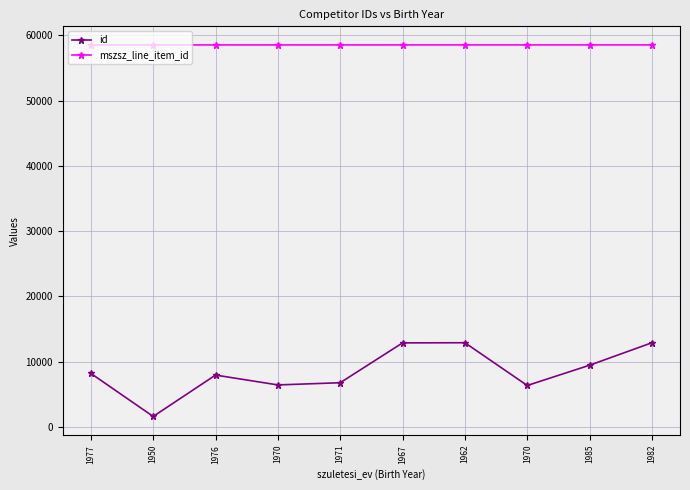

Rank the series by their maximum value, from highest to lowest.

mszsz_line_item_id, id